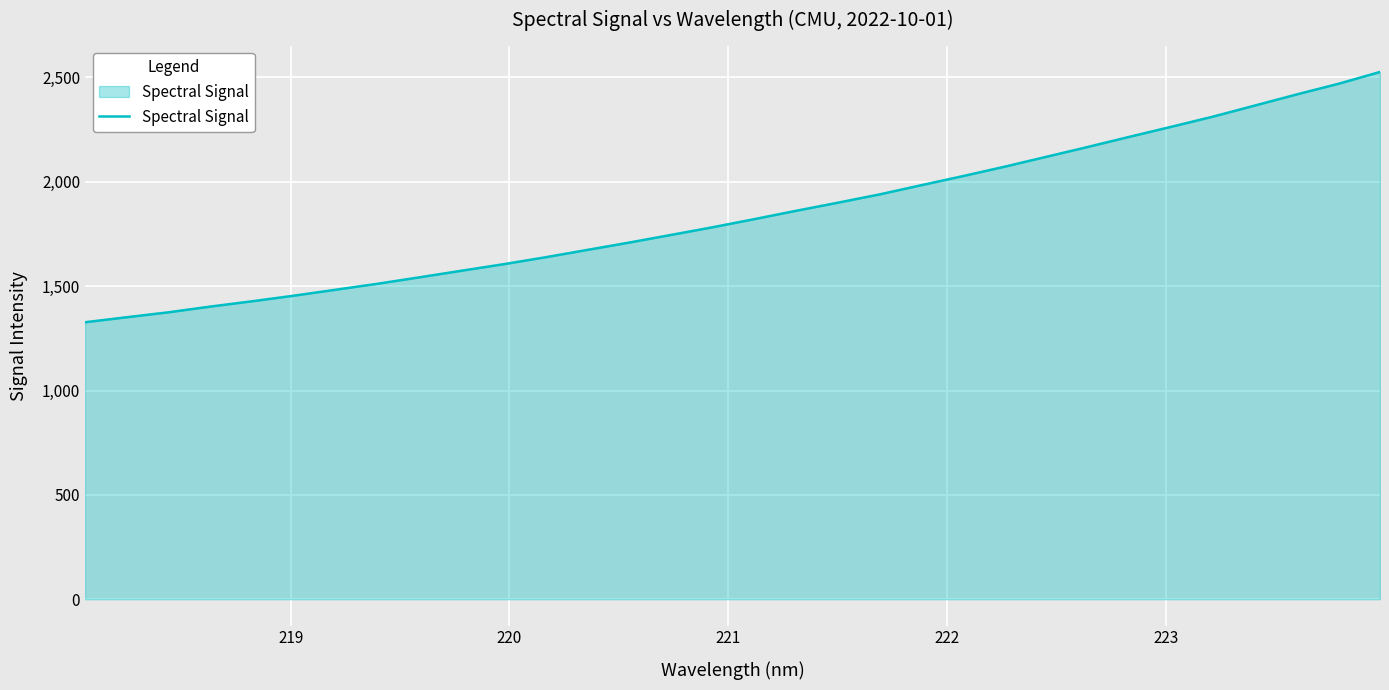

What is the maximum value shown in the chart?

2526.3